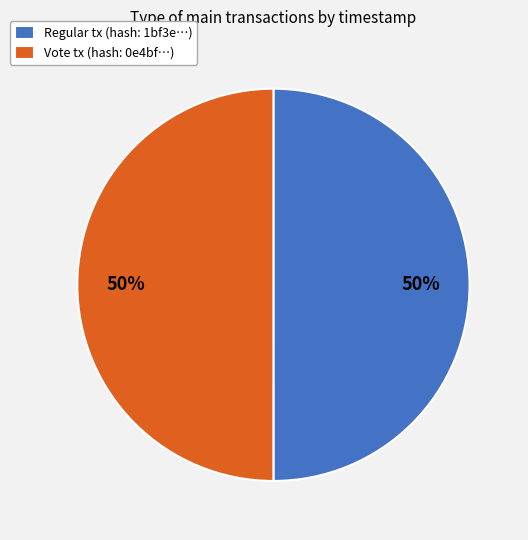

To the nearest percent, what portion does Regular represent?

50%